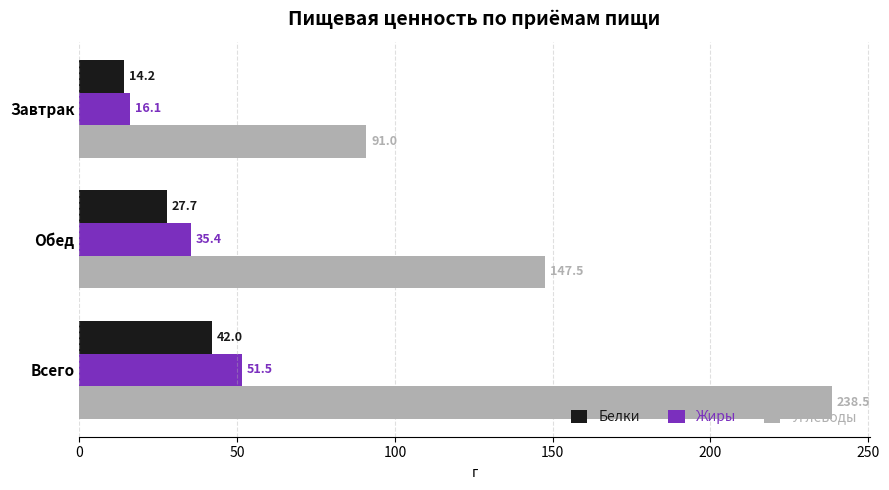

Where is Жиры nearest to the value 33?

Обед